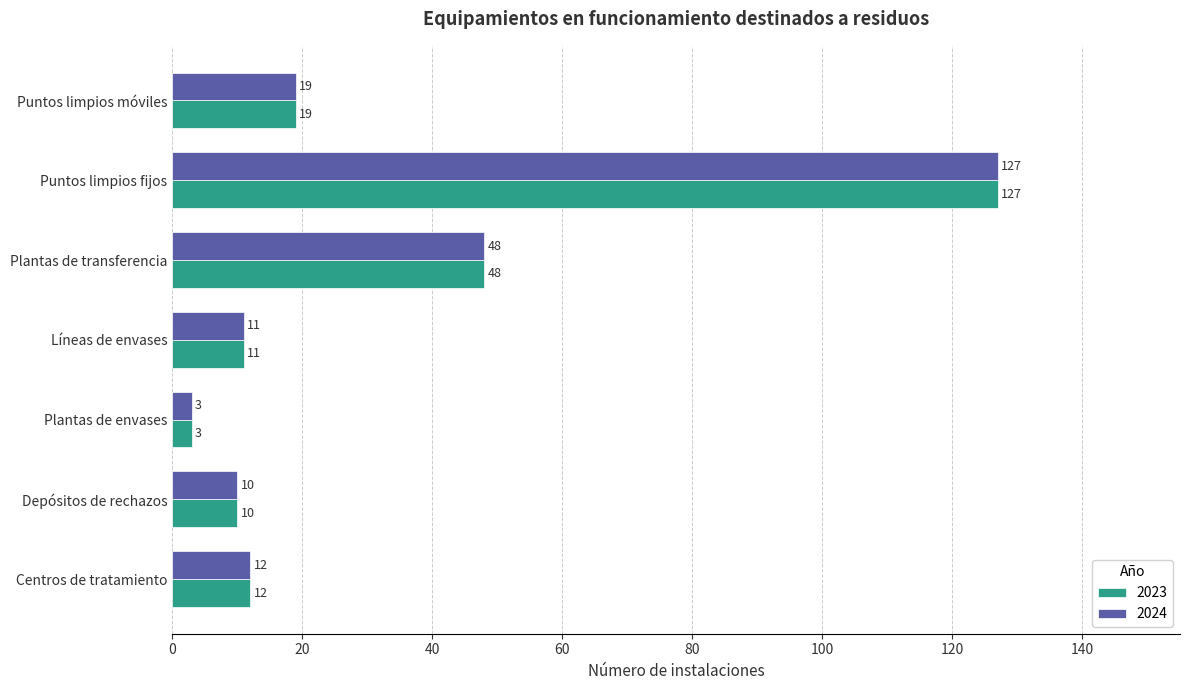

What is the sum of all 2024 values?

230